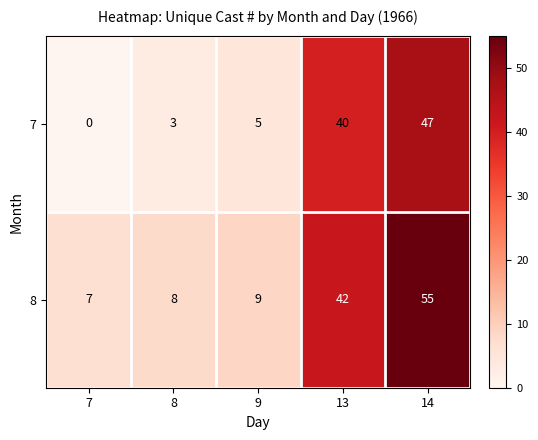

What is the sum of all 7 values?

95